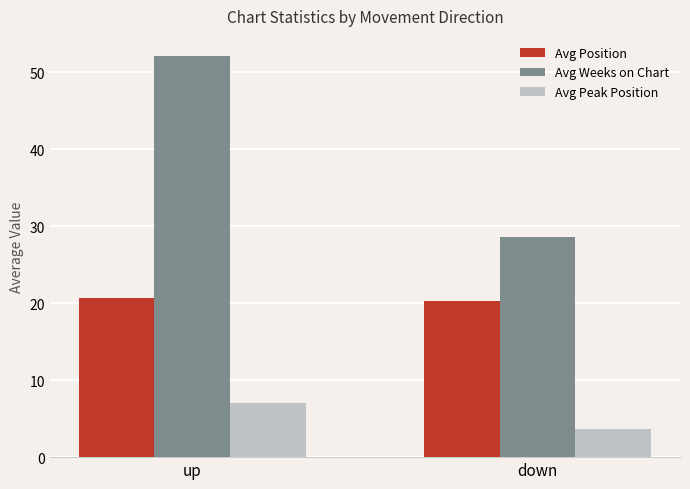

At which category is the sum across all series the highest?

up